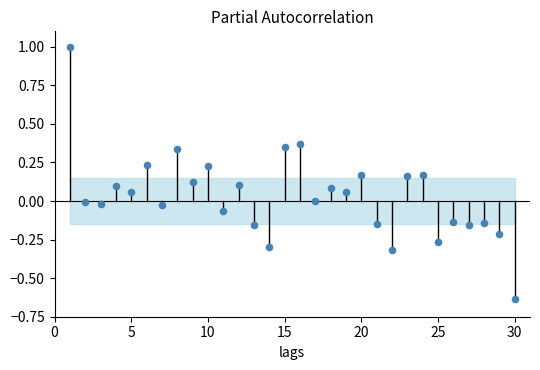

What is the range of Y values (max minus min)?

1.6